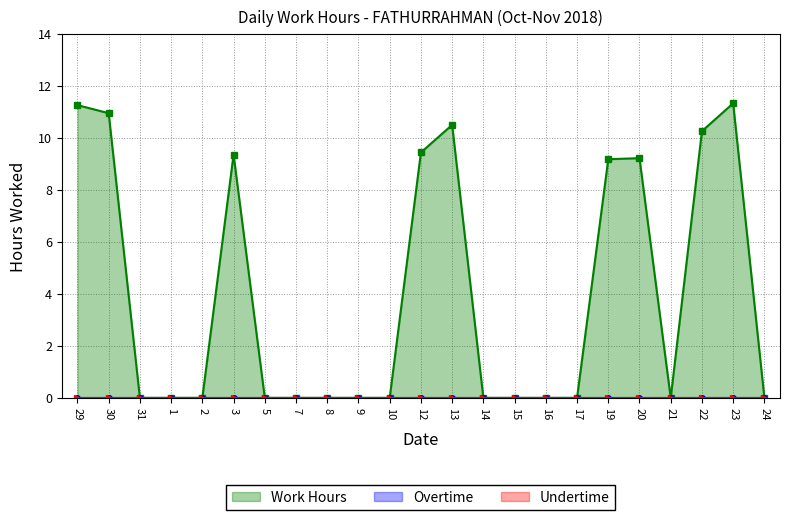

Between 15 and 22, which is larger?

22